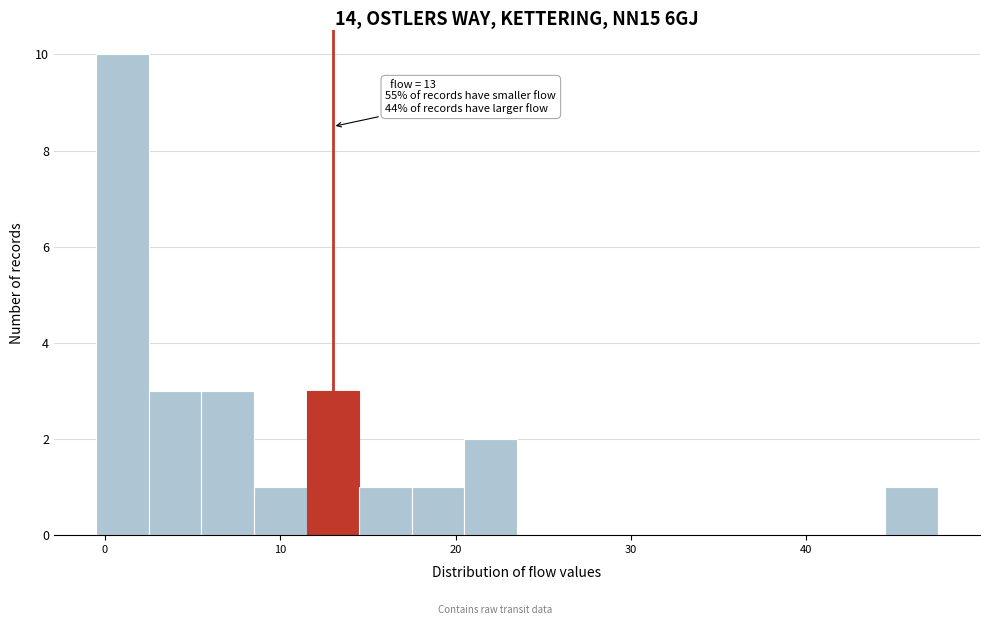

Around what value on the x-axis is the tallest bar? Give the approximate position of its centre, as read against the axis.

1